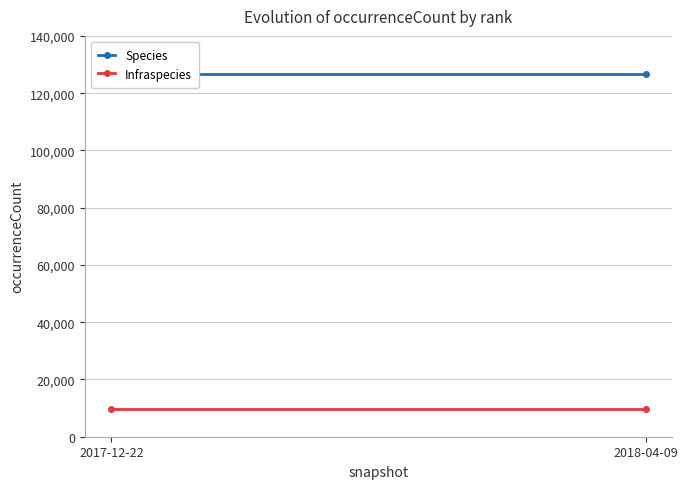

Rank the series by their maximum value, from lowest to highest.

Infraspecies, Species